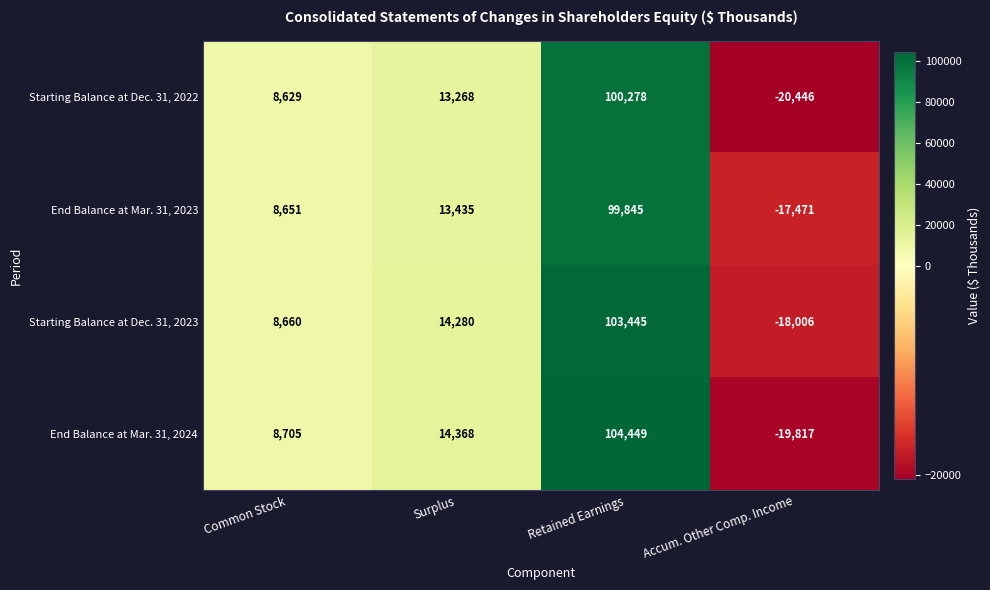

How many values in Starting Balance at Dec. 31, 2023 are below zero?

1